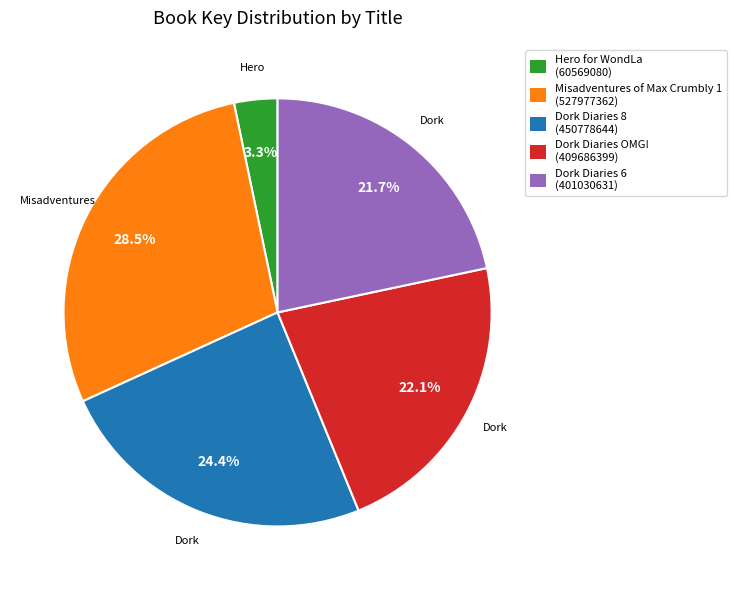

The Dork Diaries 8 slice represents 38% of the pie. True or false?

False